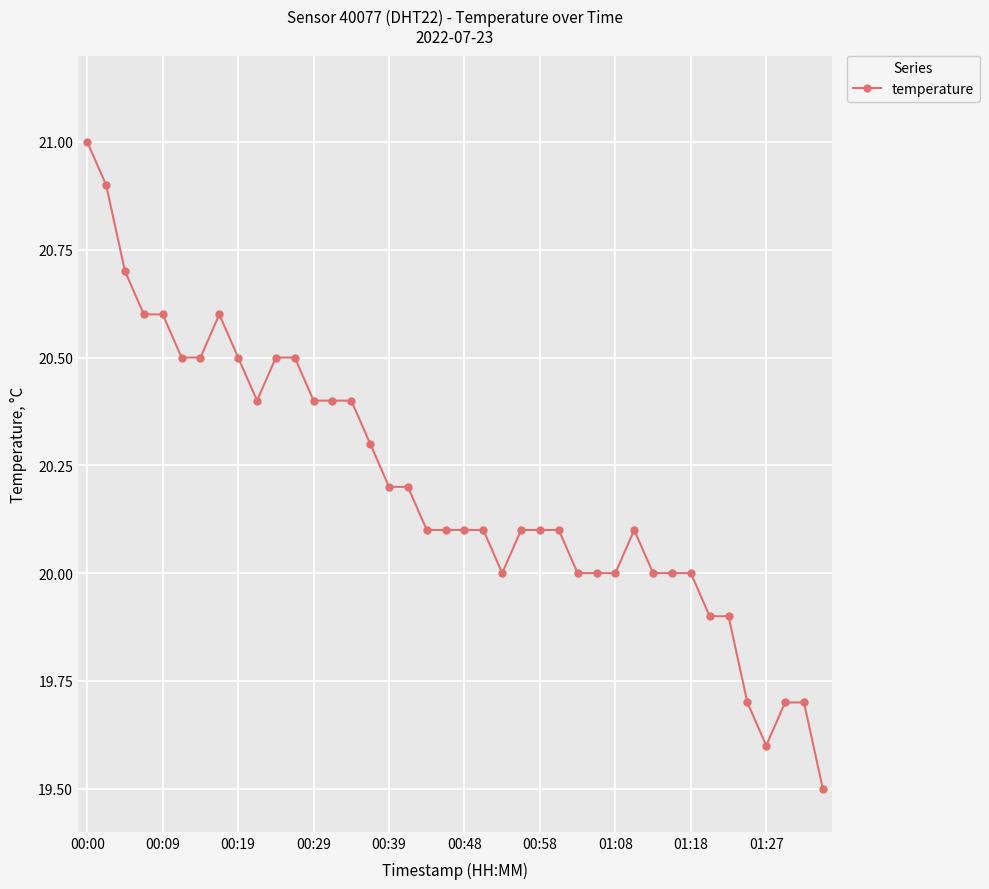

What is the smallest value displayed?

19.5